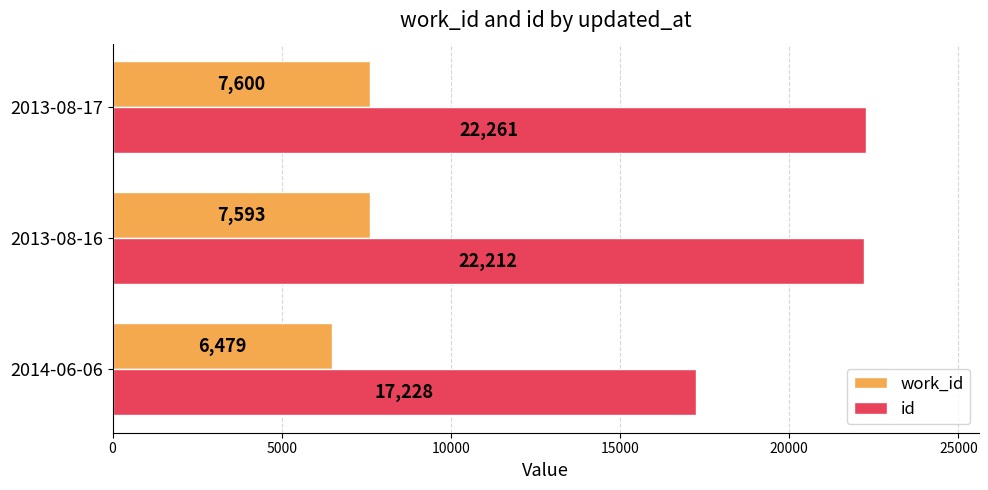

What is the difference between the maximum and minimum values in the id series?

5033